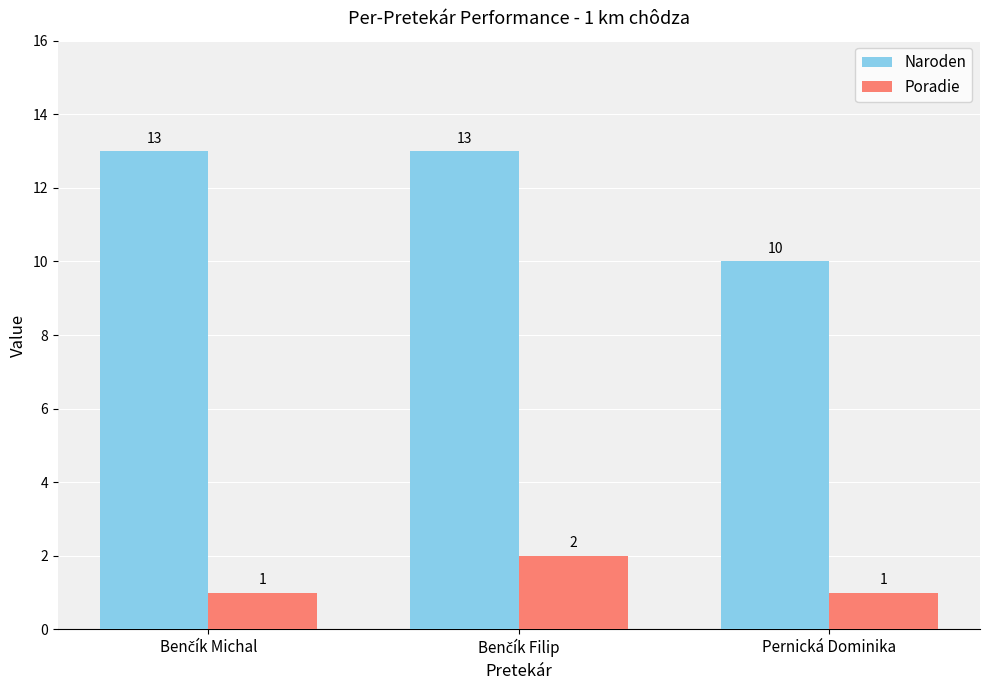

What is the difference between the highest and lowest values at Pernická Dominika?

9